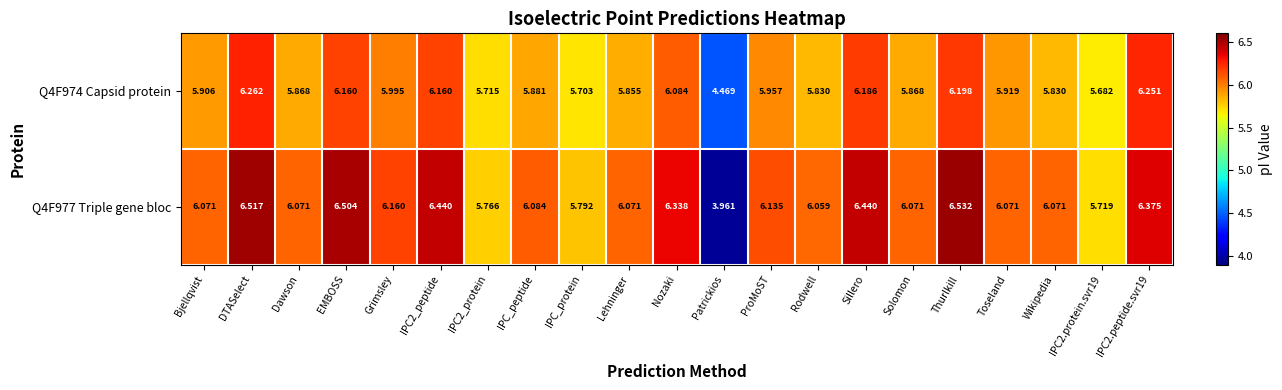

At which category is the sum across all series the highest?

DTASelect